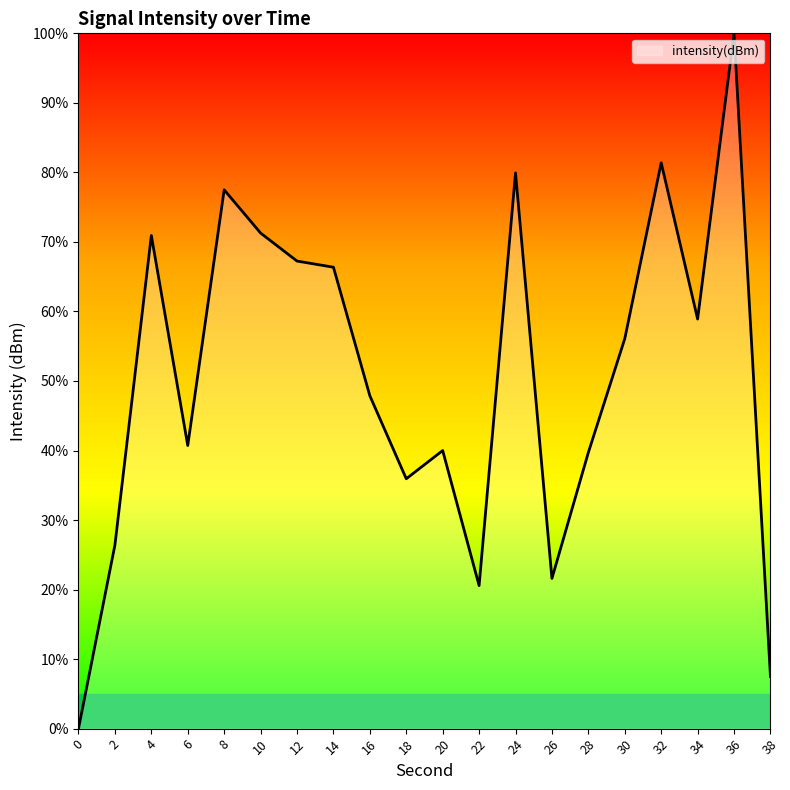

How many values are below 56?

10